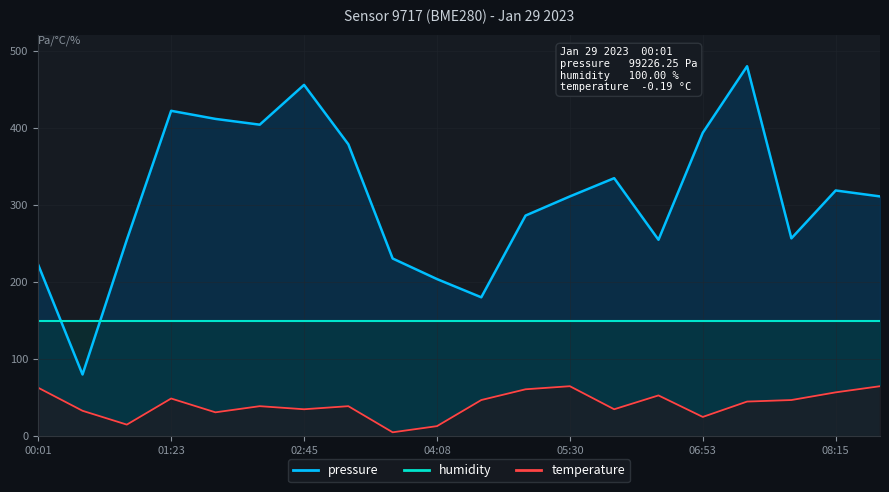

True or false: temperature and humidity intersect in this chart.

False